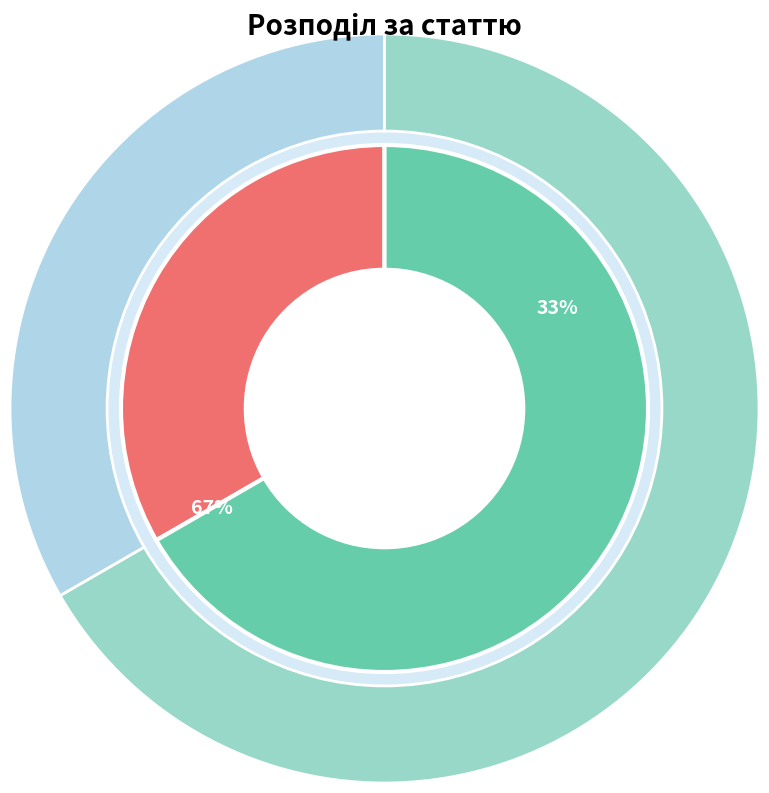

Rank the categories by value from lowest to highest.

Чоловіча, Жіноча